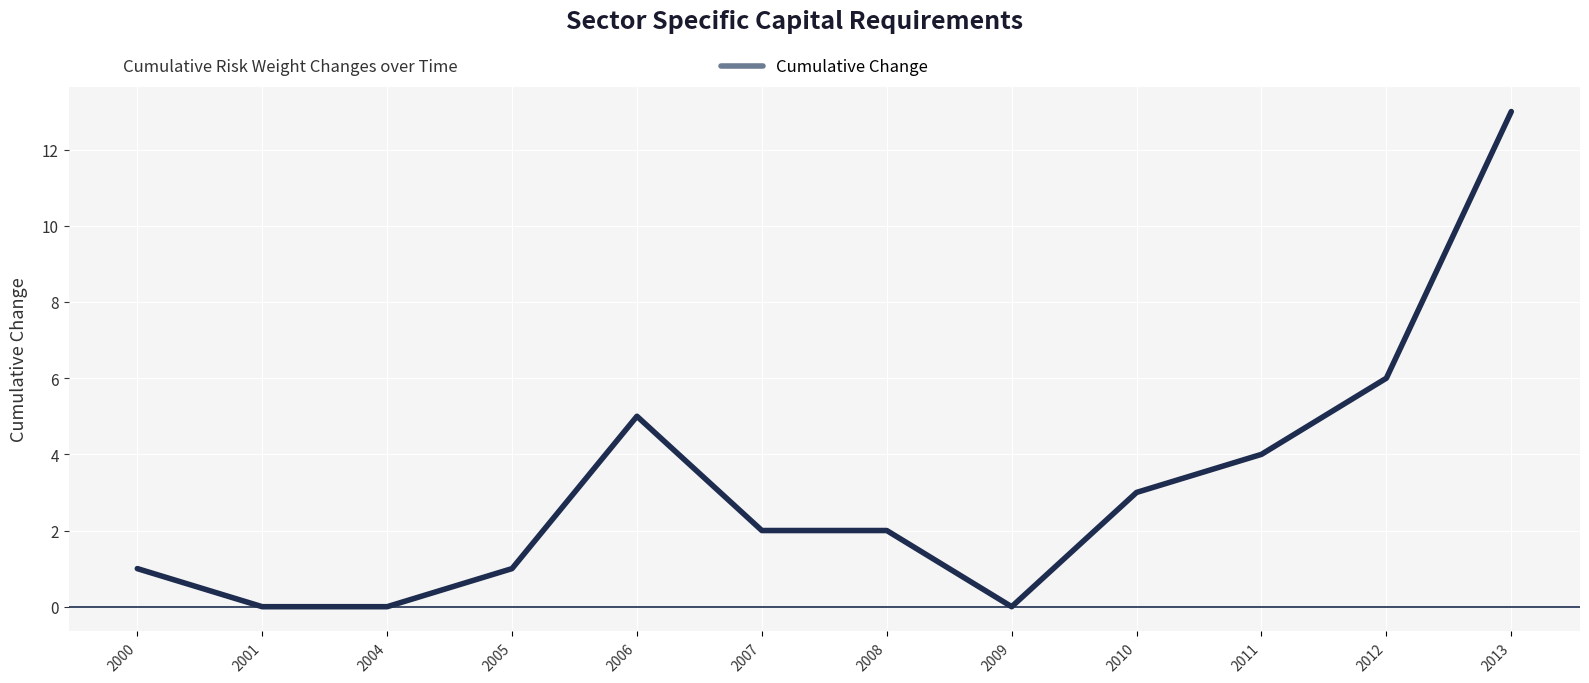

What is the difference between the maximum and second lowest values?

13